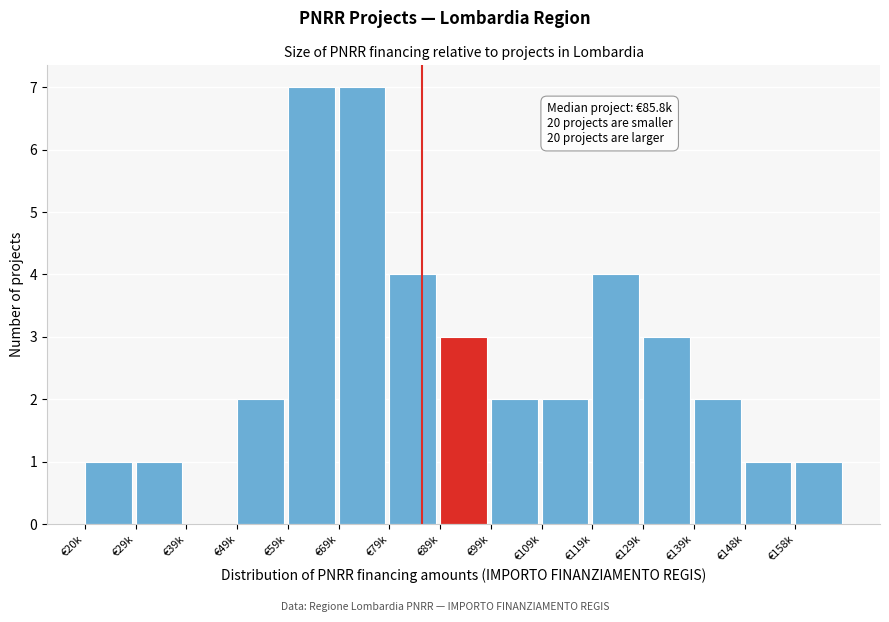

Reading left to right, extract all data points from this chart.

€20k=1	€29k=1	€39k=0	€49k=2	€59k=7	€69k=7	€79k=4	€89k=3	€99k=2	€109k=2	€119k=4	€129k=3	€139k=2	€148k=1	€158k=1